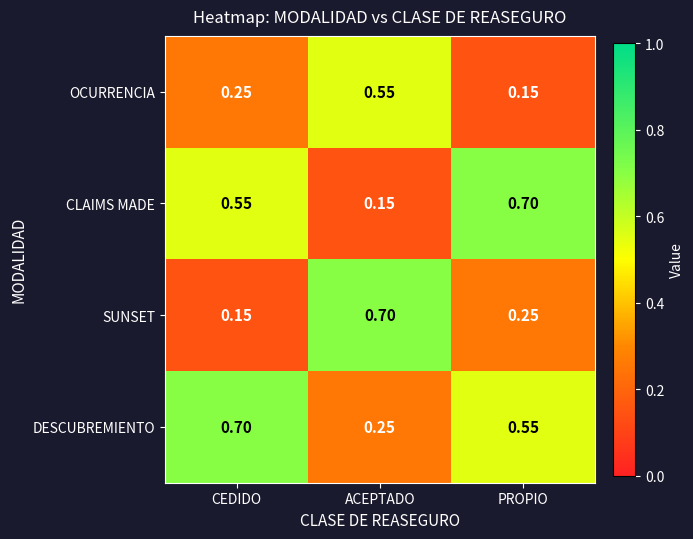

Where is OCURRENCIA nearest to the value 0?

PROPIO